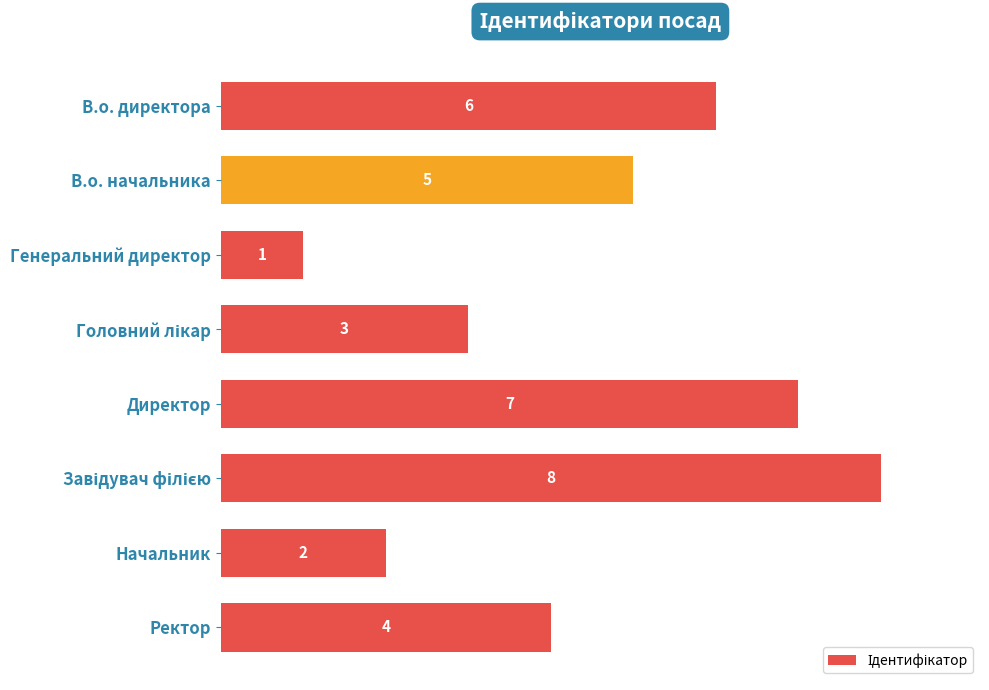

How many bars are there in total?

8